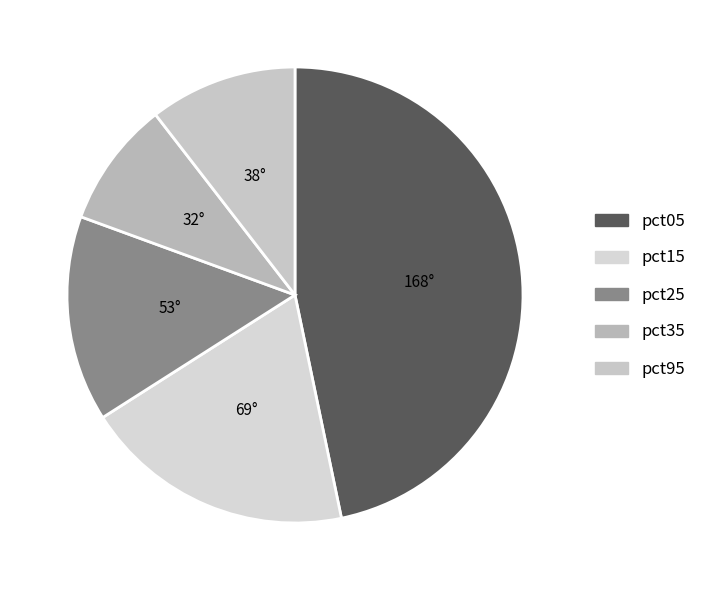

Does any single category account for the majority?

No